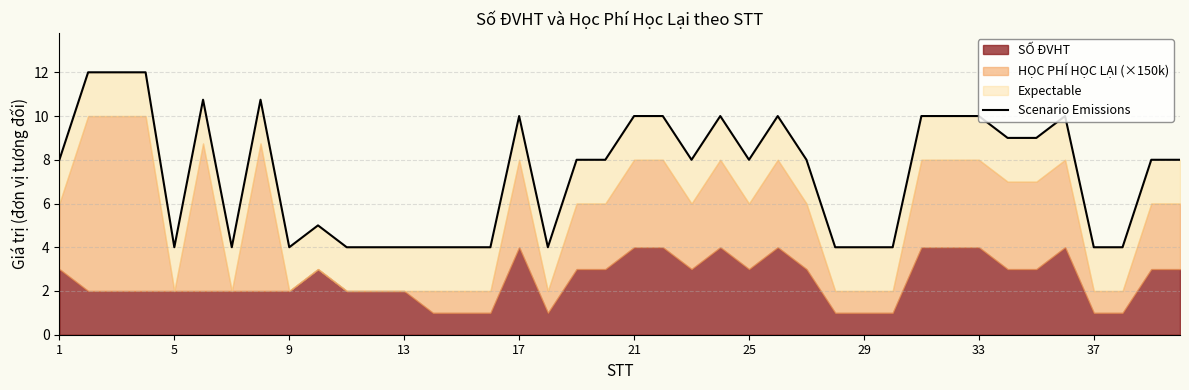

What is the greatest value displayed?

12.0